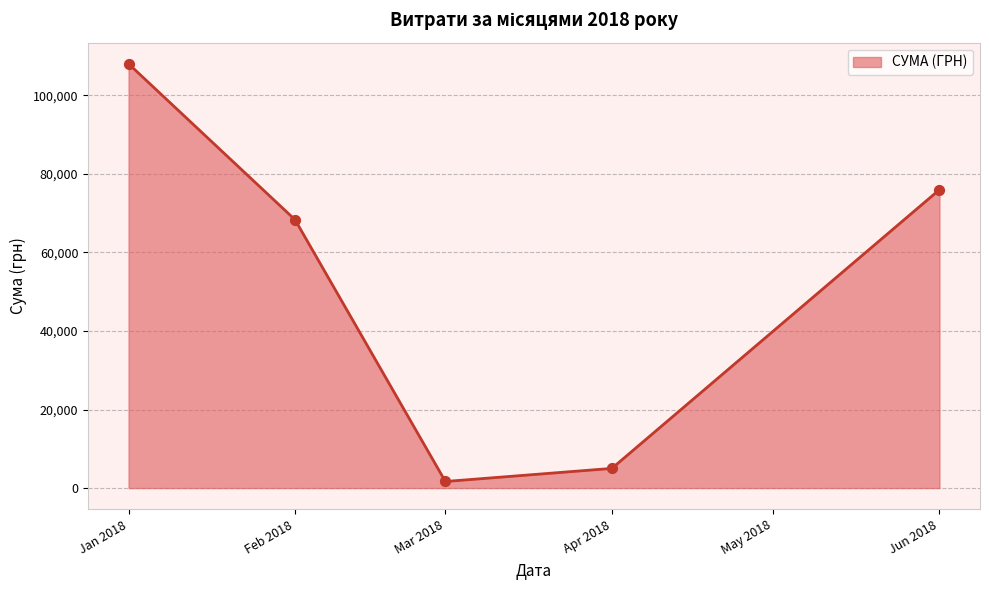

What is the ratio of the value at Jun 2018 to the value at Jan 2018?

0.7